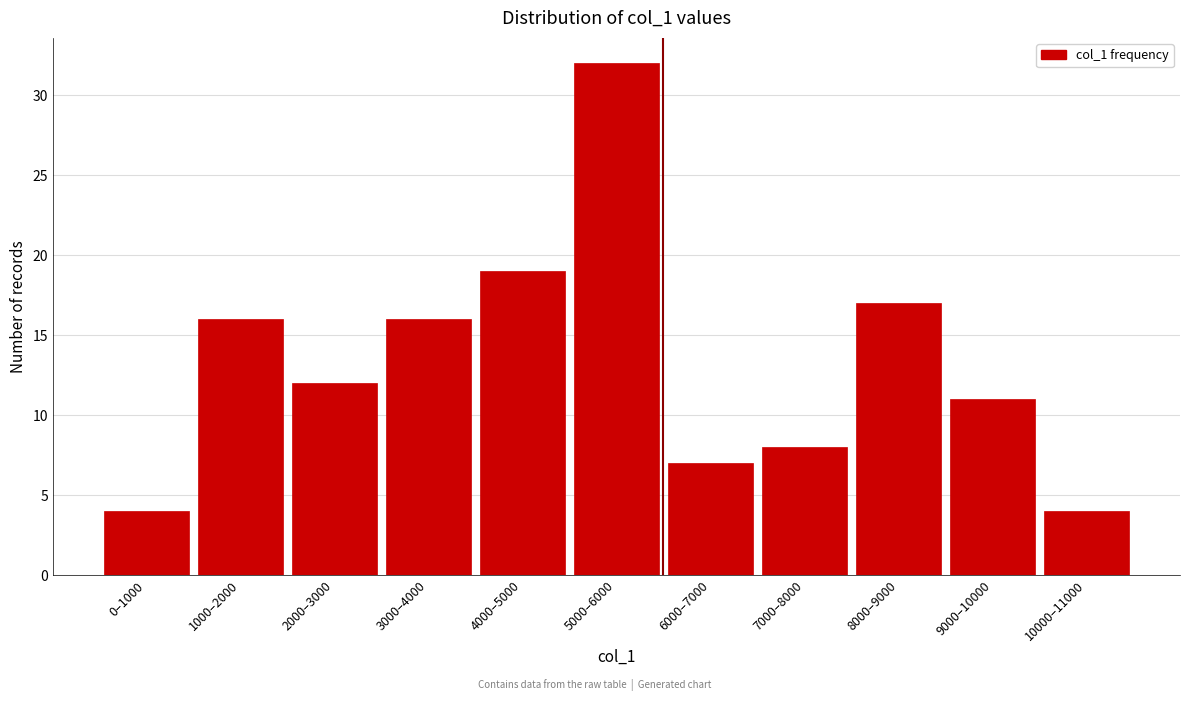

Reading right to left, what are all the values shown in this chart?

10000–11000=4	9000–10000=11	8000–9000=17	7000–8000=8	6000–7000=7	5000–6000=32	4000–5000=19	3000–4000=16	2000–3000=12	1000–2000=16	0–1000=4